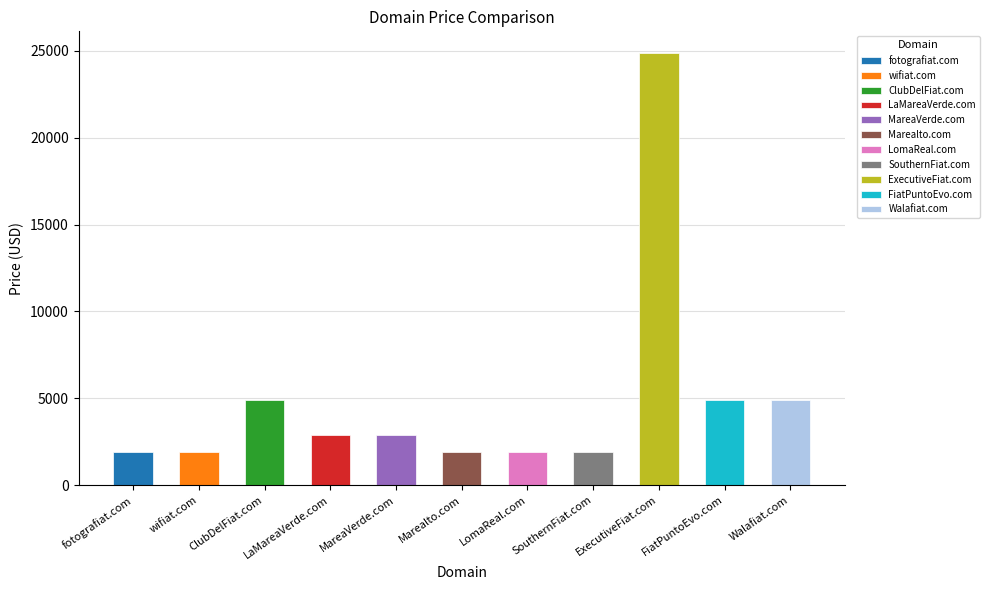

List the labels in order of value, smallest first.

fotografiat.com, wifiat.com, Marealto.com, LomaReal.com, SouthernFiat.com, LaMareaVerde.com, MareaVerde.com, ClubDelFiat.com, FiatPuntoEvo.com, Walafiat.com, ExecutiveFiat.com